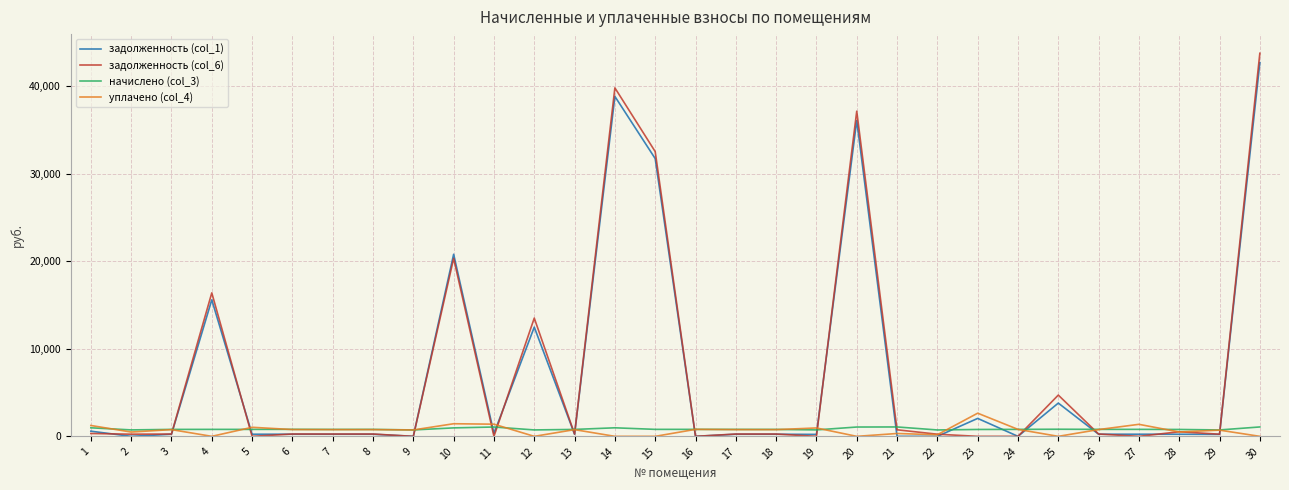

Which series has the widest spread of values?

задолженность (col_6)